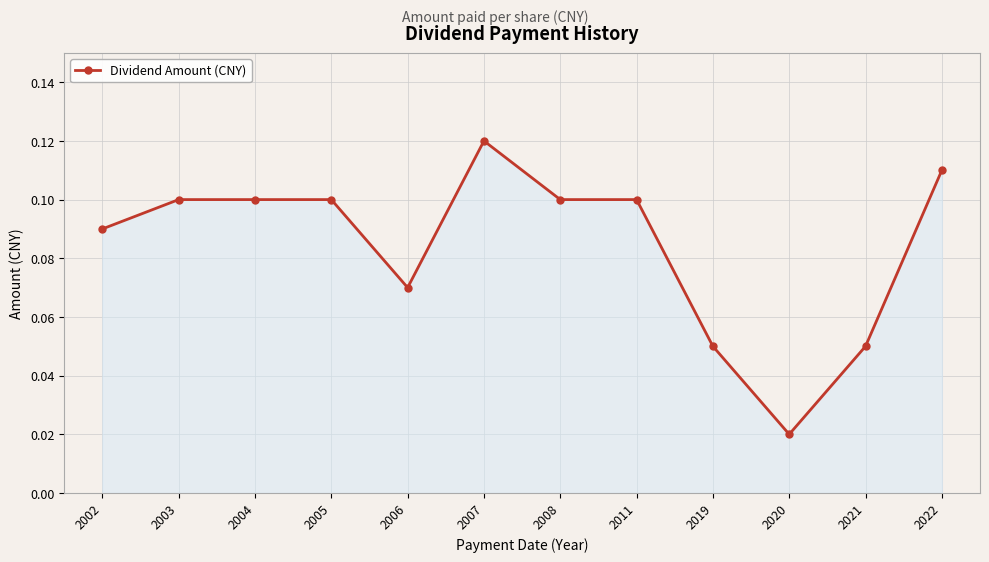

What is the sum of all values?

1.0